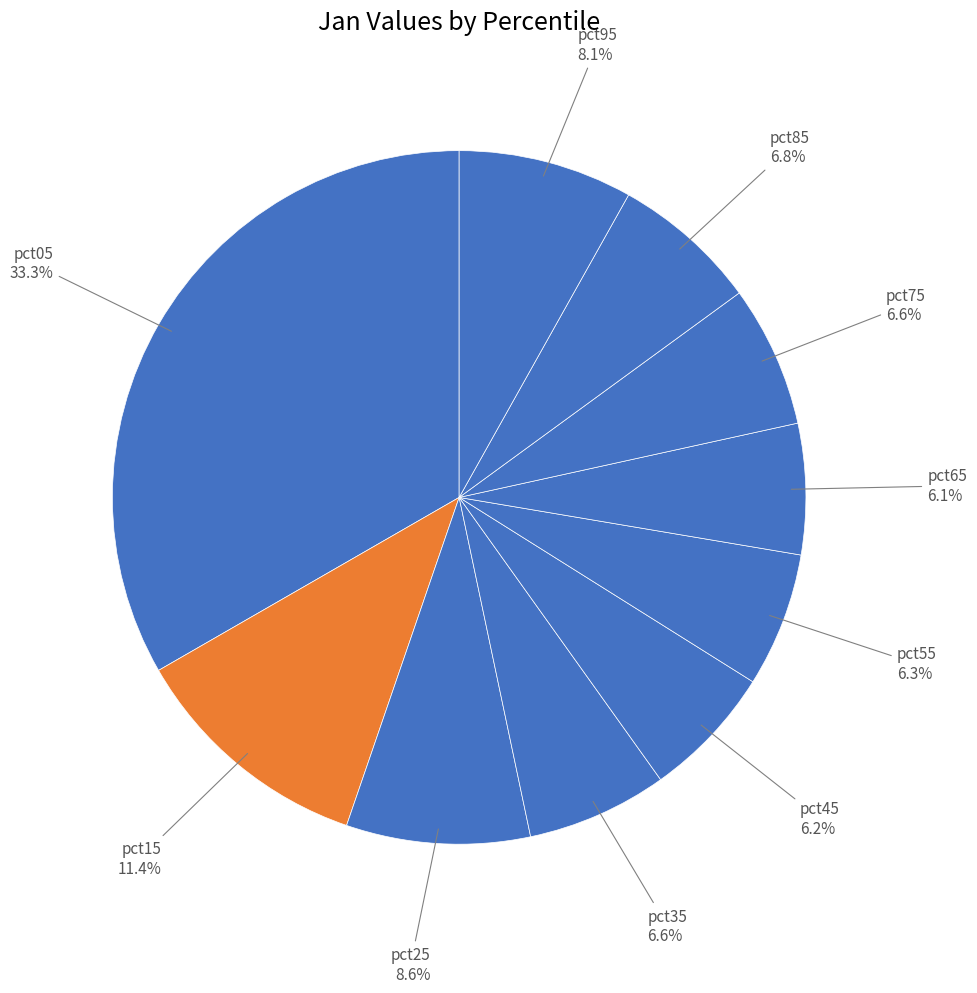

Rank the categories by value from highest to lowest.

pct05, pct15, pct25, pct95, pct85, pct75, pct35, pct55, pct45, pct65